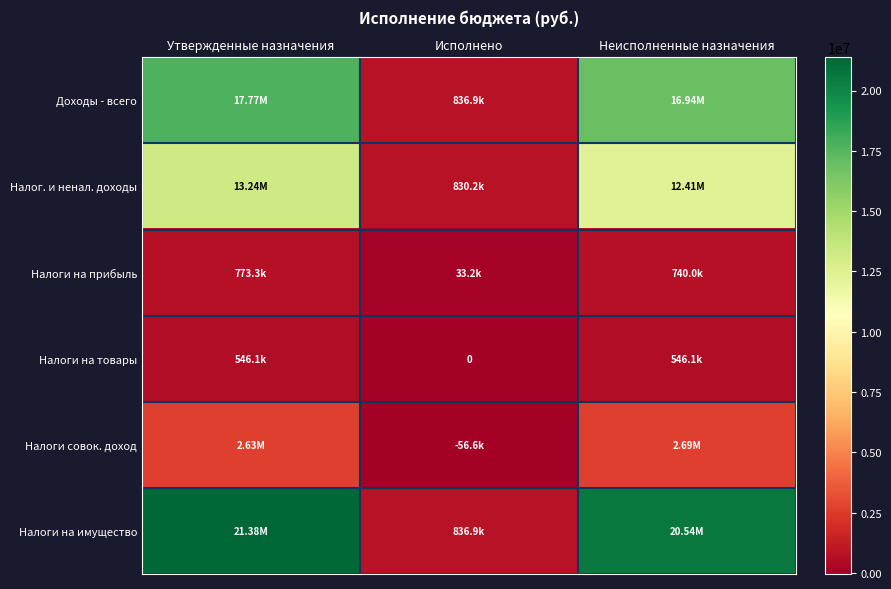

How many values in Налоги на товары are above zero?

2